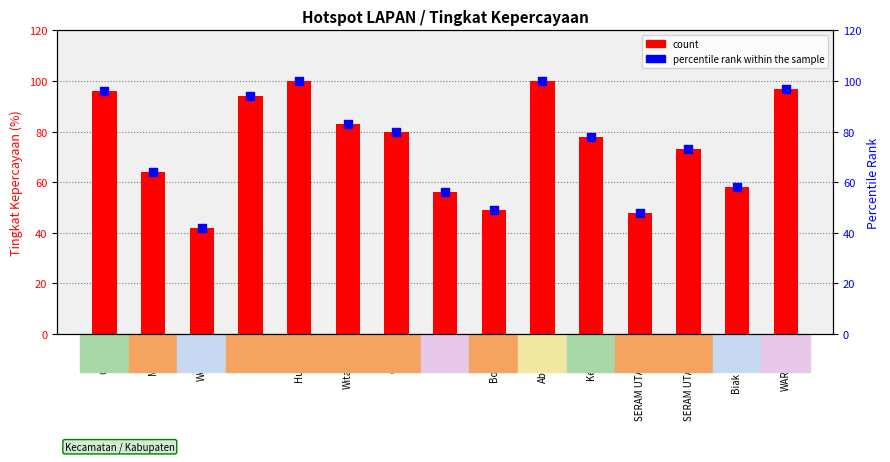

Which series contains the lowest Y value?

count